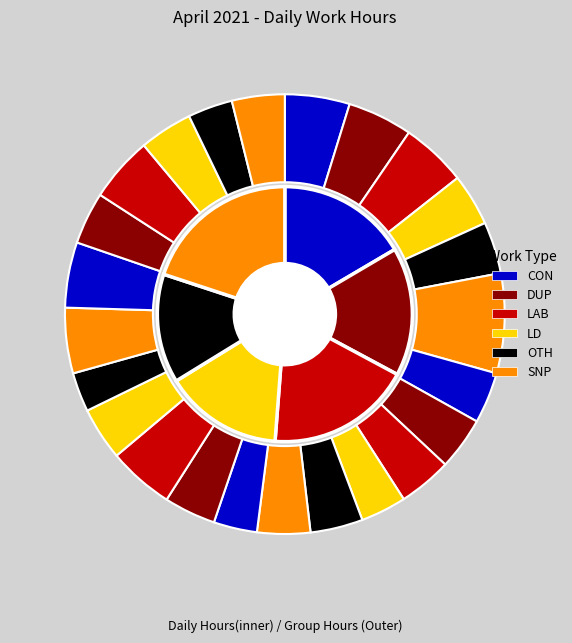

Is there a majority slice in this chart?

No